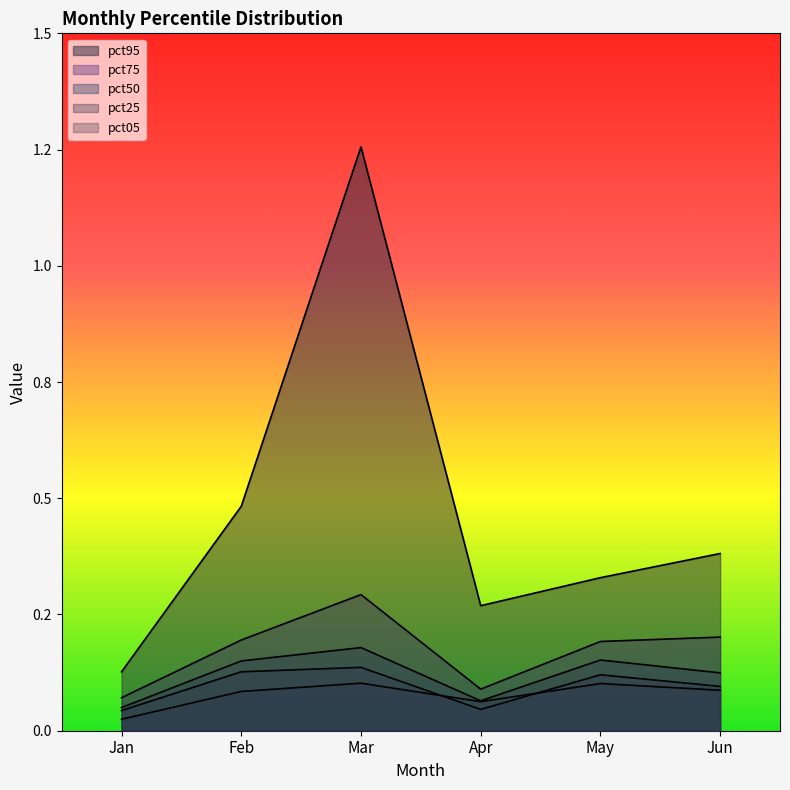

True or false: pct50 and pct95 intersect in this chart.

False